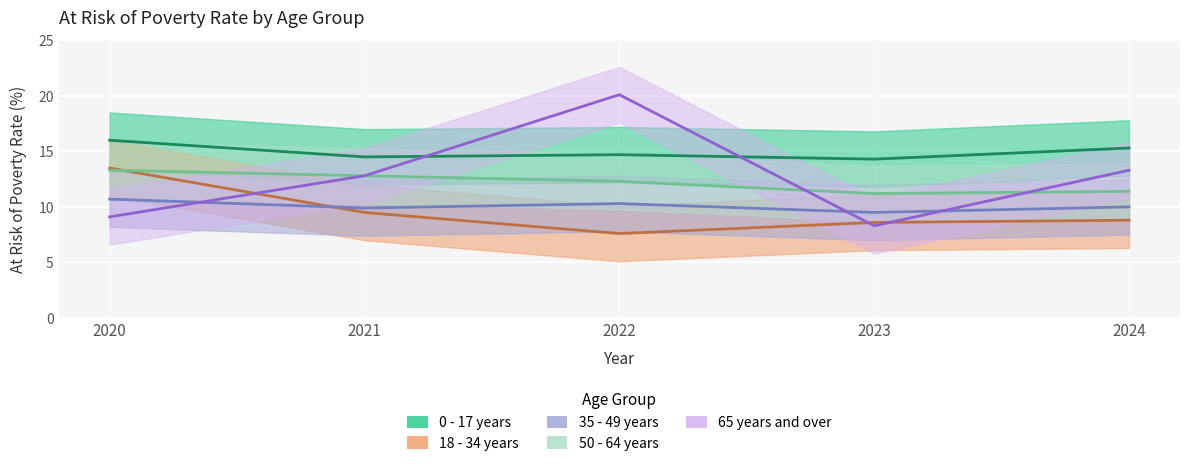

At 2020, list the series in order from smallest to largest.

65 years and over, 35 - 49 years, 50 - 64 years, 18 - 34 years, 0 - 17 years